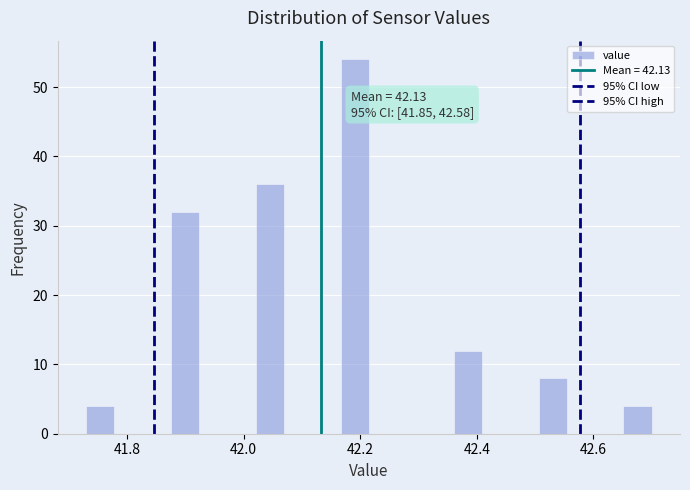

Read against the x-axis, roughly where is the centre of the tallest bar?

42.20